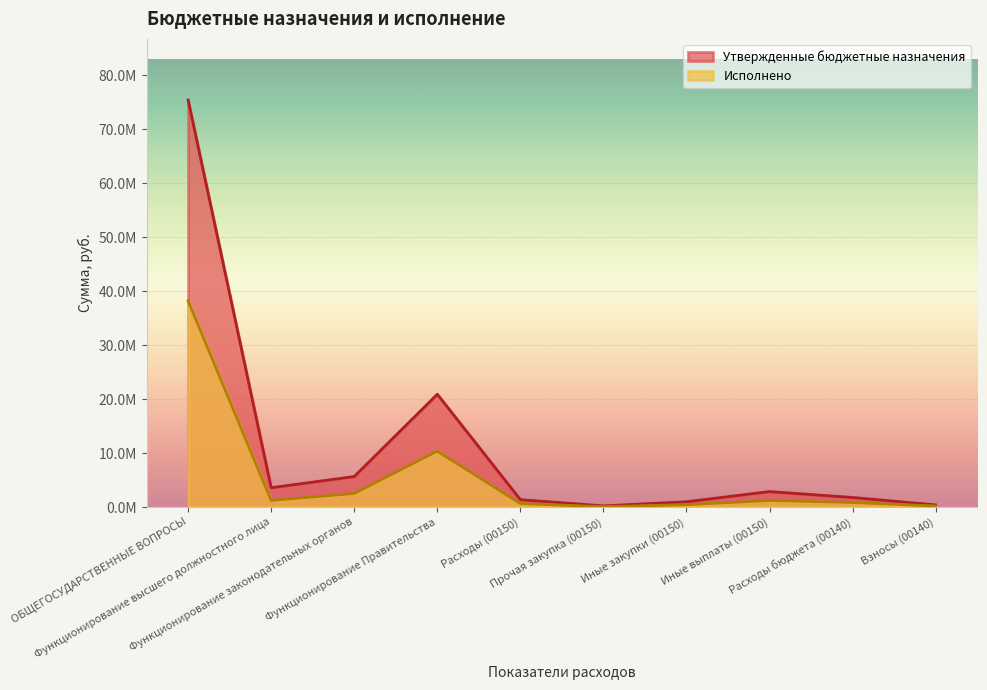

What is the difference between the maximum and minimum values in the Утвержденные бюджетные назначения series?

75184340.0